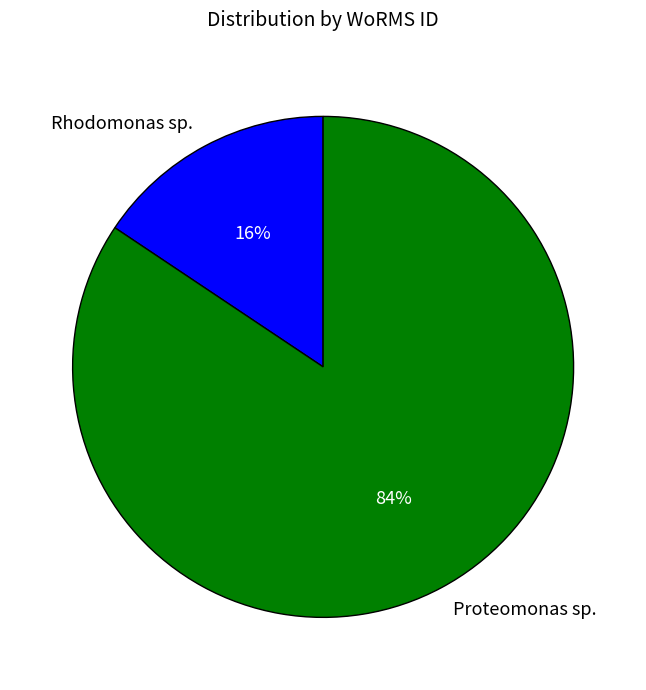

Which slice is the smallest?

Rhodomonas sp.